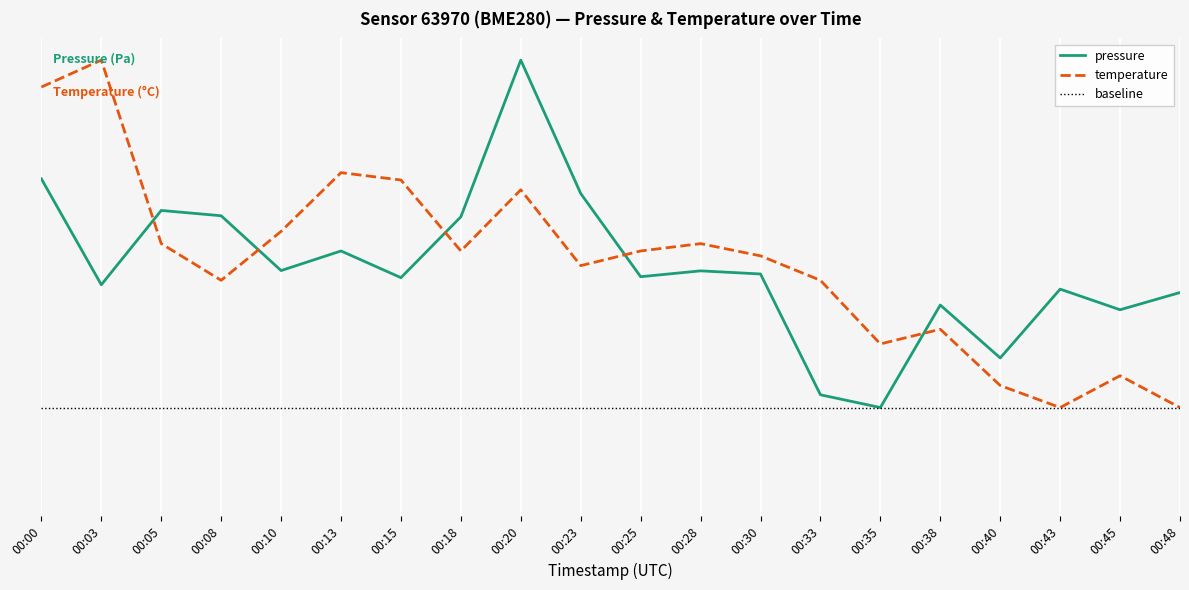

What is the total value across all series at 00:48?

0.3